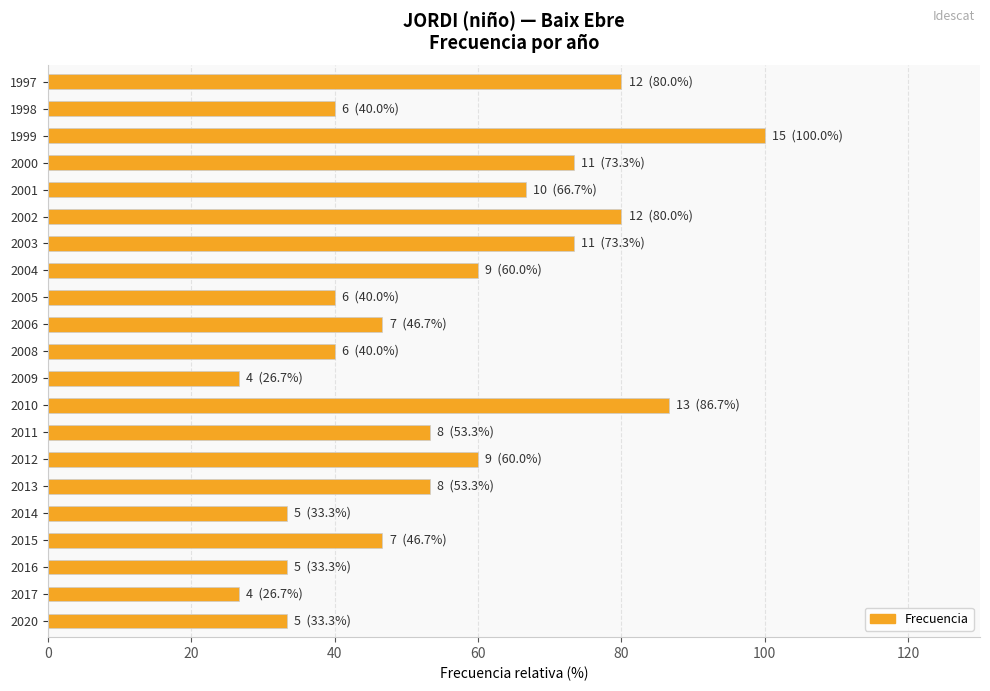

What value does the data have at 2011?

53.3